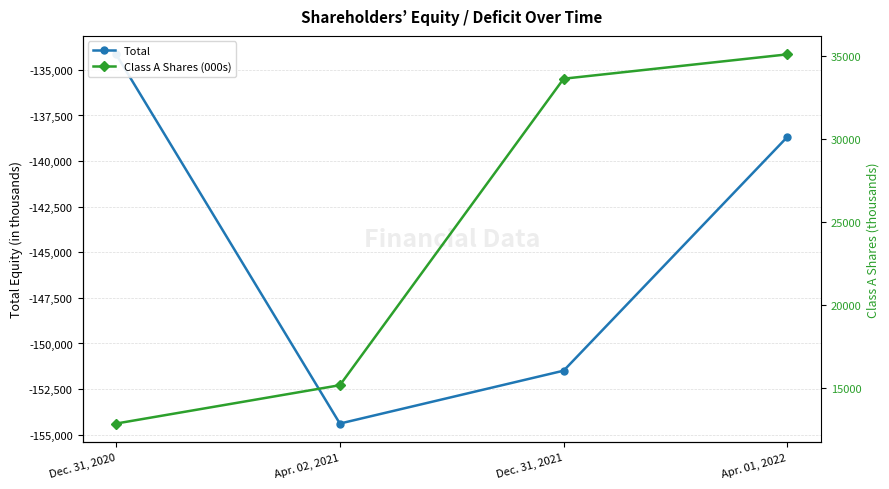

What is the label of the 3rd point from the left?

Dec. 31, 2021